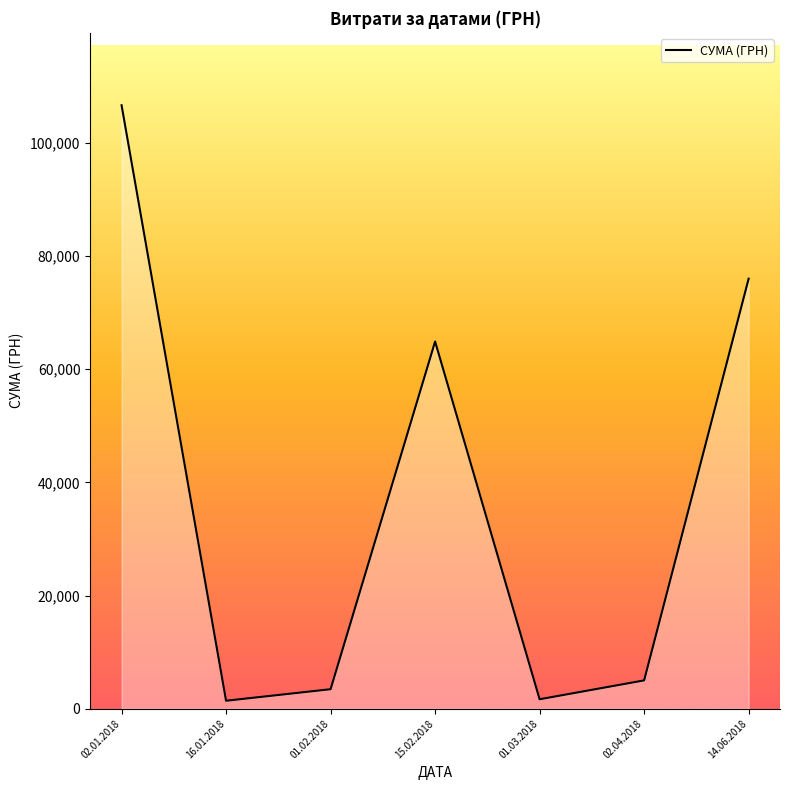

What is the minimum value shown in the chart?

1411.0